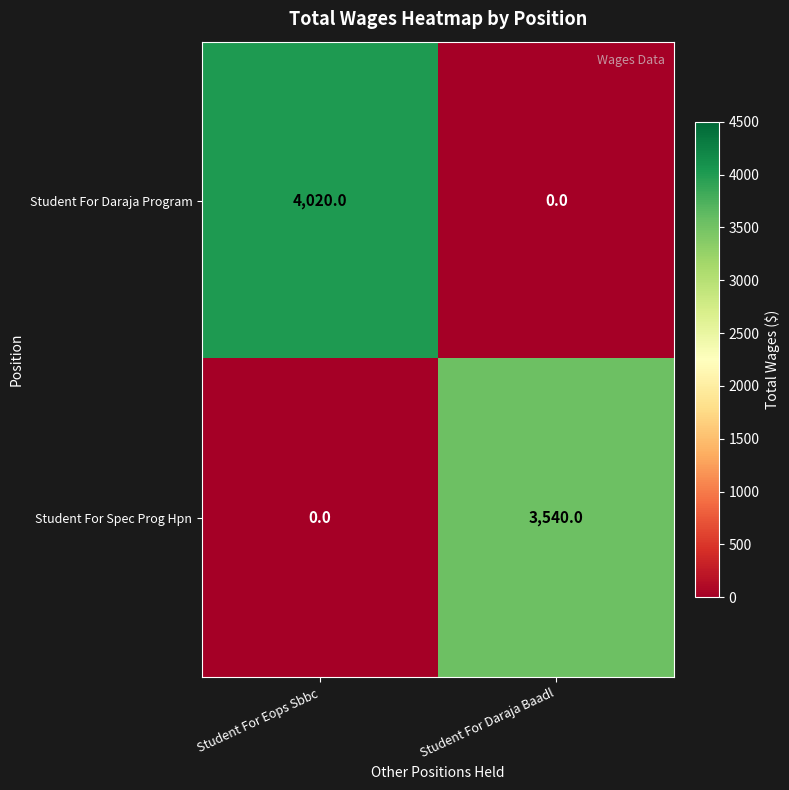

What is the average value of the Student For Spec Prog Hpn series?

1770